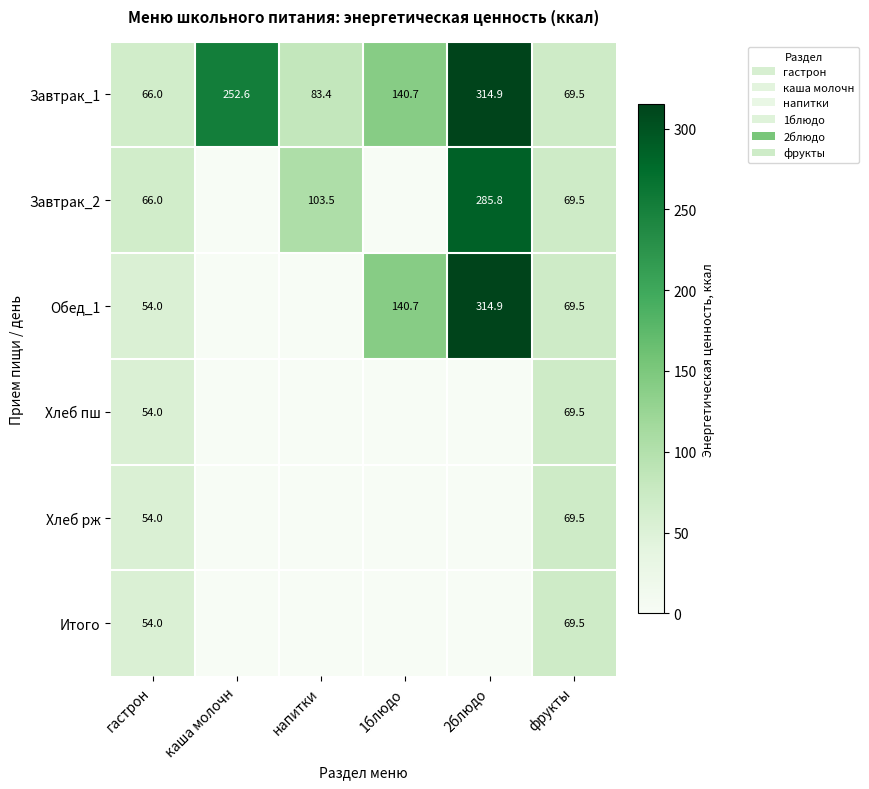

What is the sum of the Завтрак_2 values at 2блюдо and напитки?

389.3